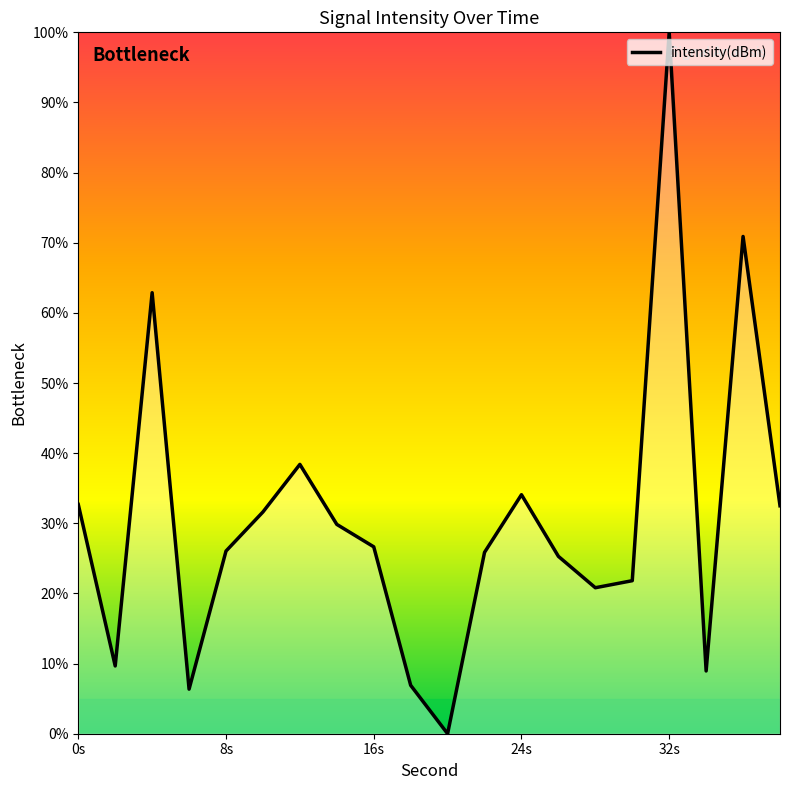

What is the maximum value shown in the chart?

100.0